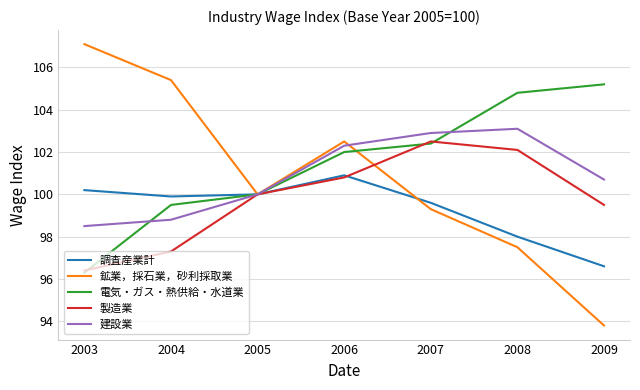

True or false: 建設業 has more than 1 interior local peaks.

False